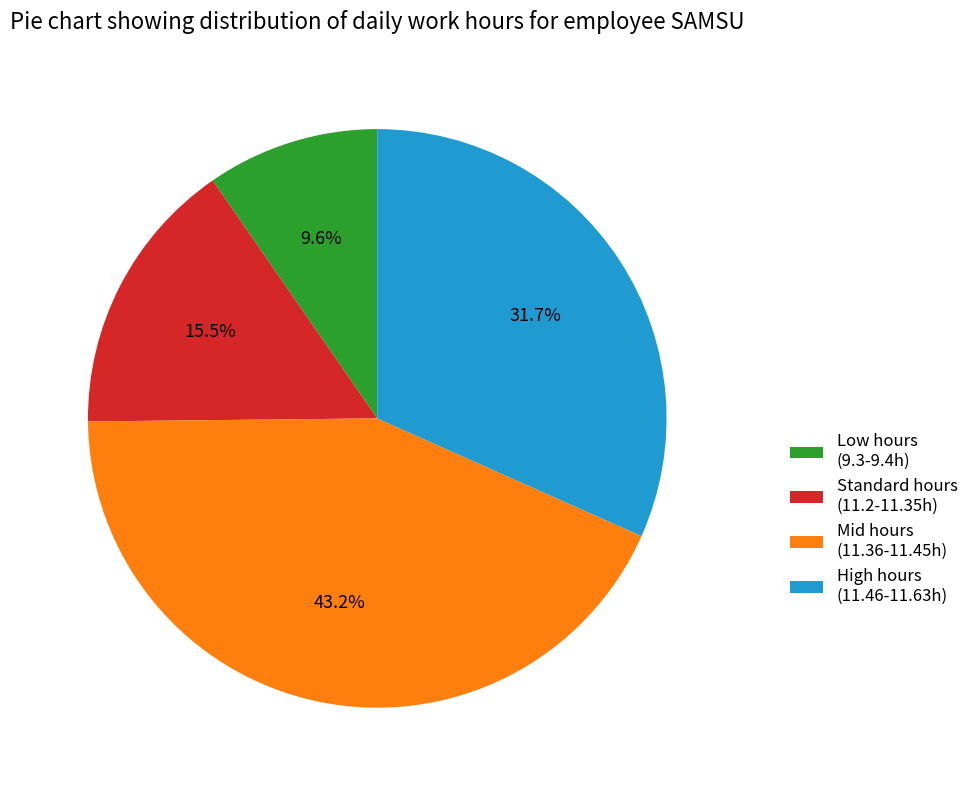

Which slice is the largest?

Mid hours (11.36-11.45h)